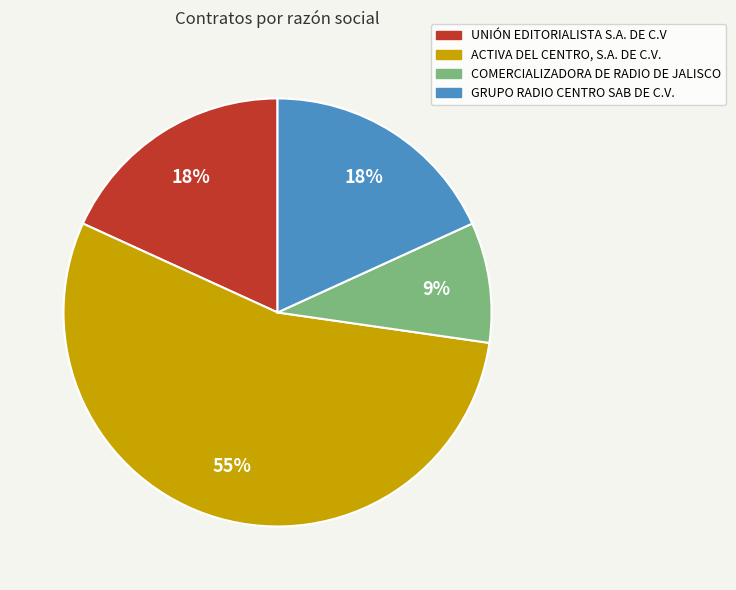

Which has a higher value, ACTIVA DEL CENTRO, S.A. DE C.V. or GRUPO RADIO CENTRO SAB DE C.V.?

ACTIVA DEL CENTRO, S.A. DE C.V.